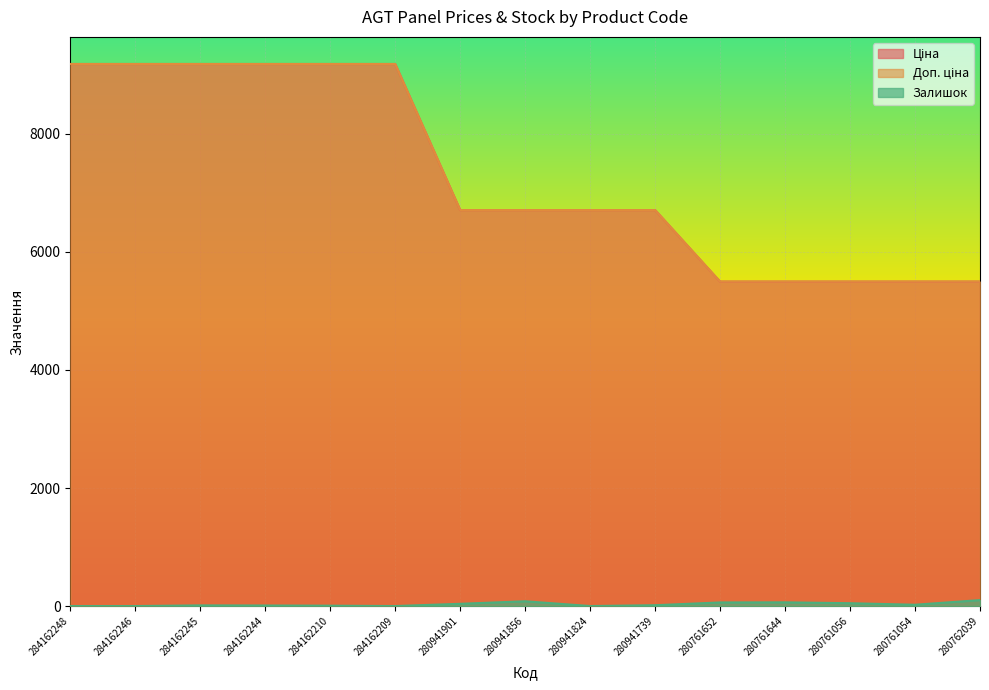

What is the difference between the highest and lowest values at 280761652?

5436.3